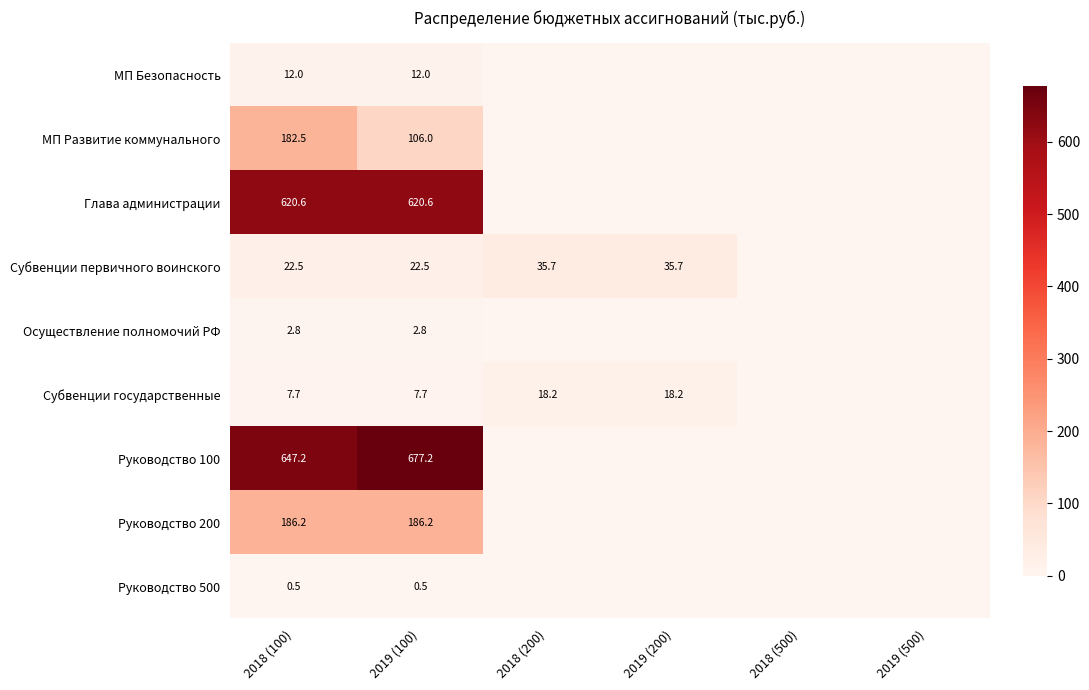

At how many categories does at least one series exceed 316?

2